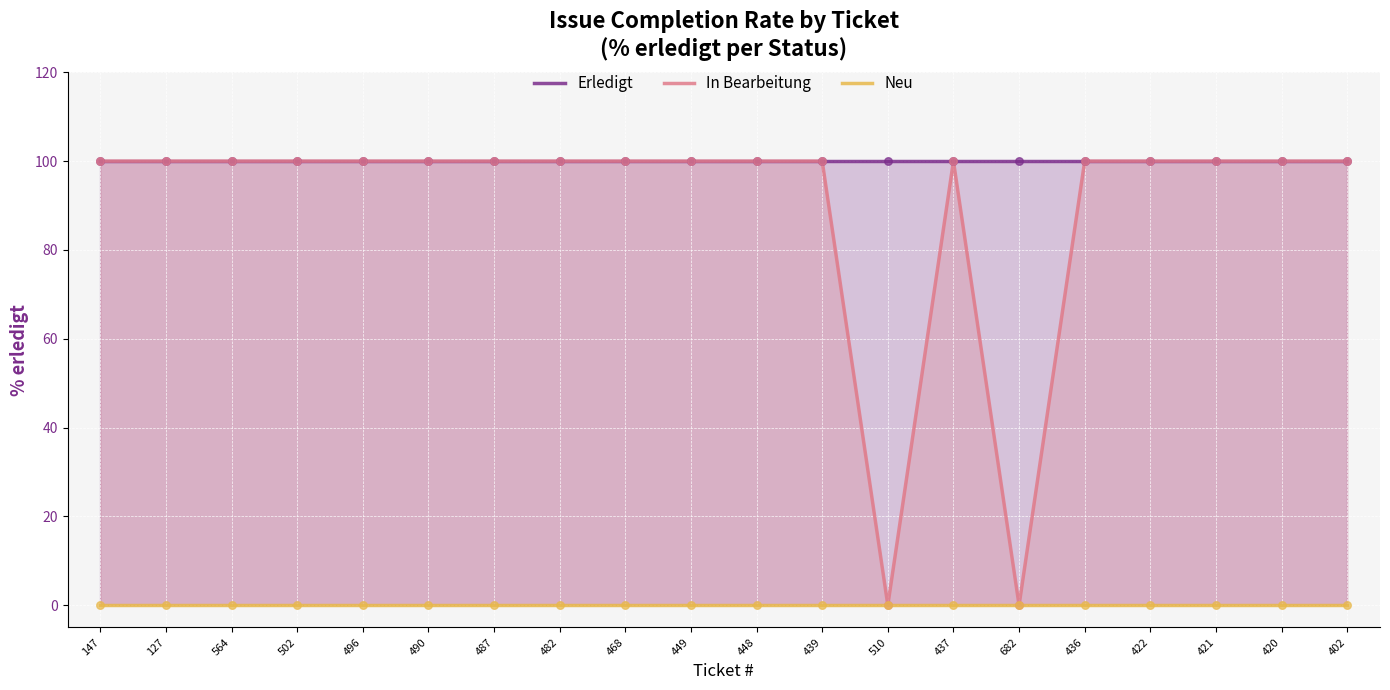

Which series has the largest Y range (max minus min)?

In Bearbeitung